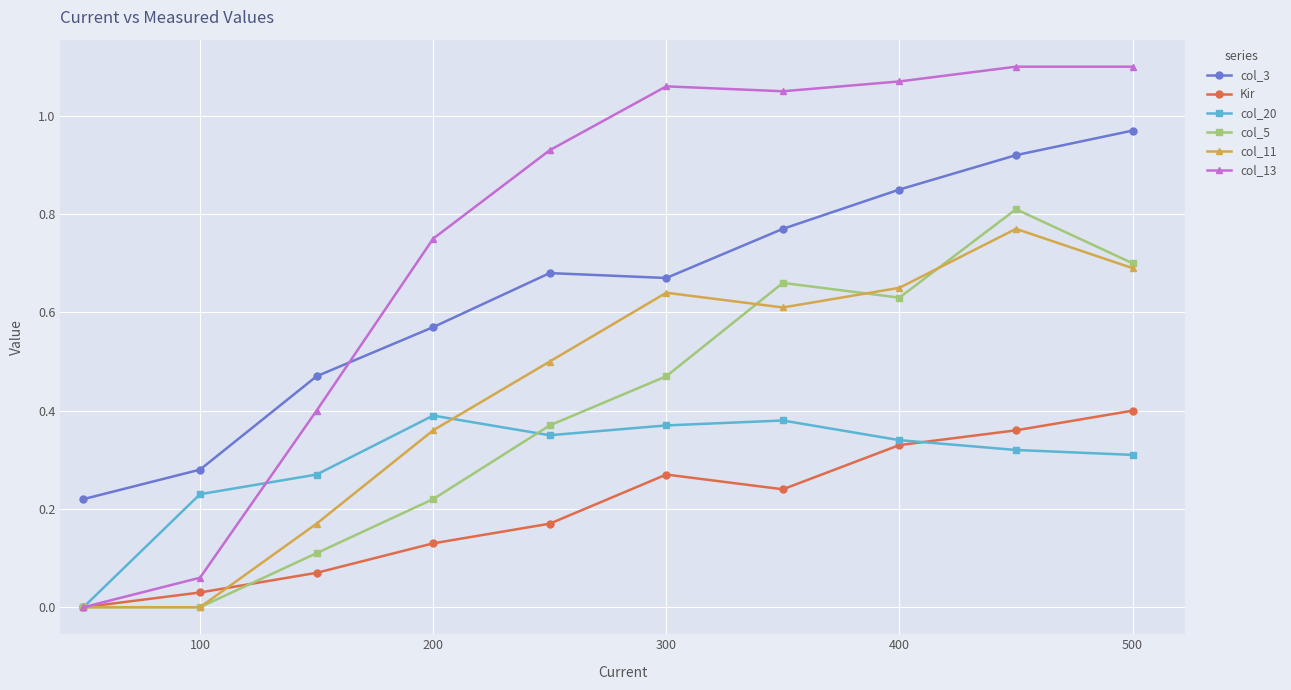

Which series has the largest total across all categories?

col_13